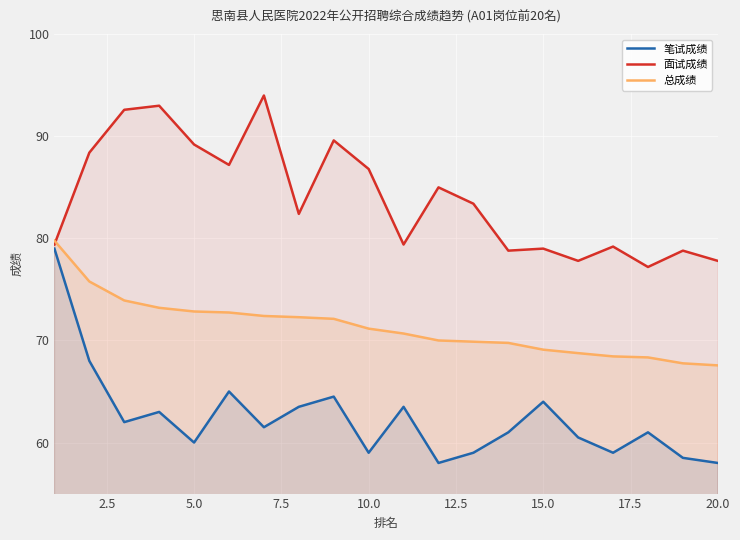

Rank the series by their average value, from lowest to highest.

笔试成绩, 总成绩, 面试成绩